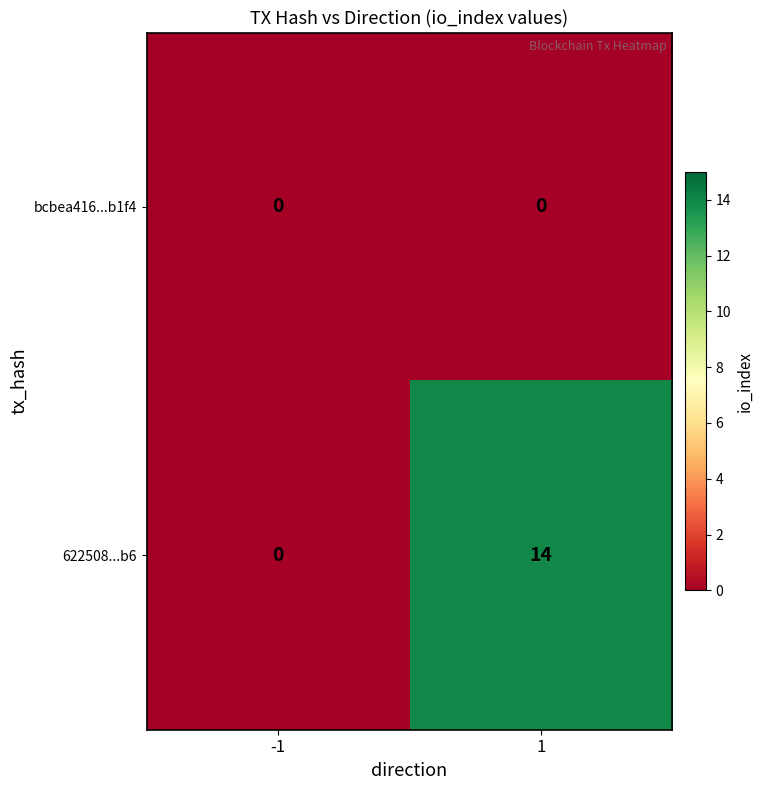

Reading left to right, what are all the values shown in this chart?

bcbea416...b1f4: 0	0
622508...b6: 0	14